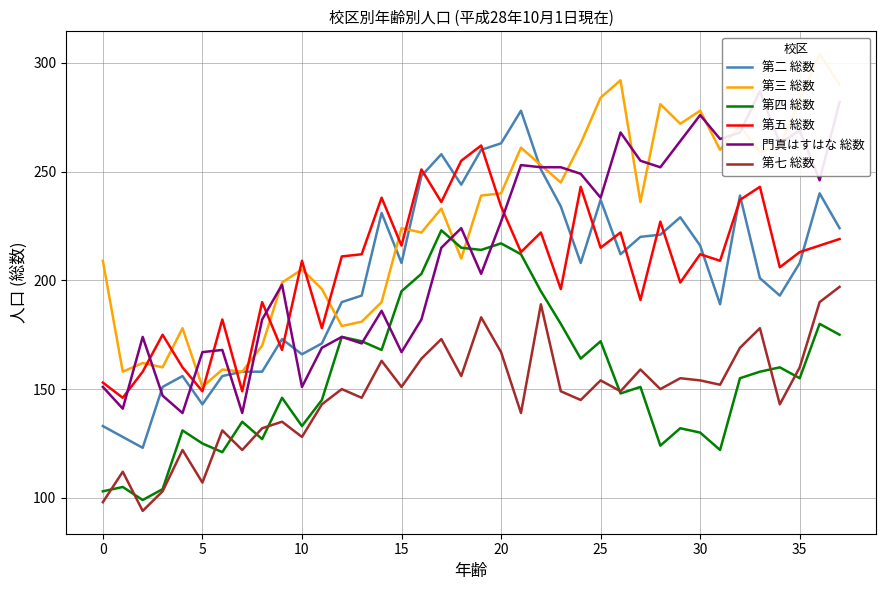

Is the value of 第五 総数 at 26 greater than the value of 第四 総数 at 17?

No